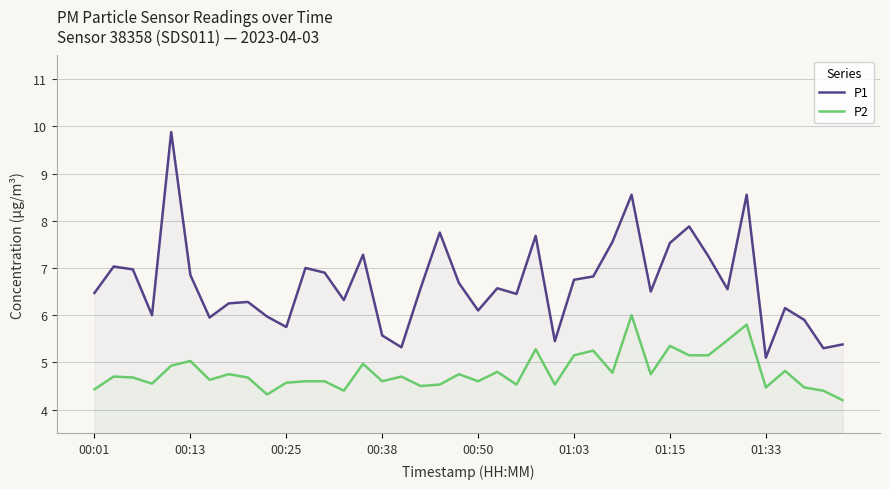

Is it true that P1 equals 2.9 at 01:15?

False